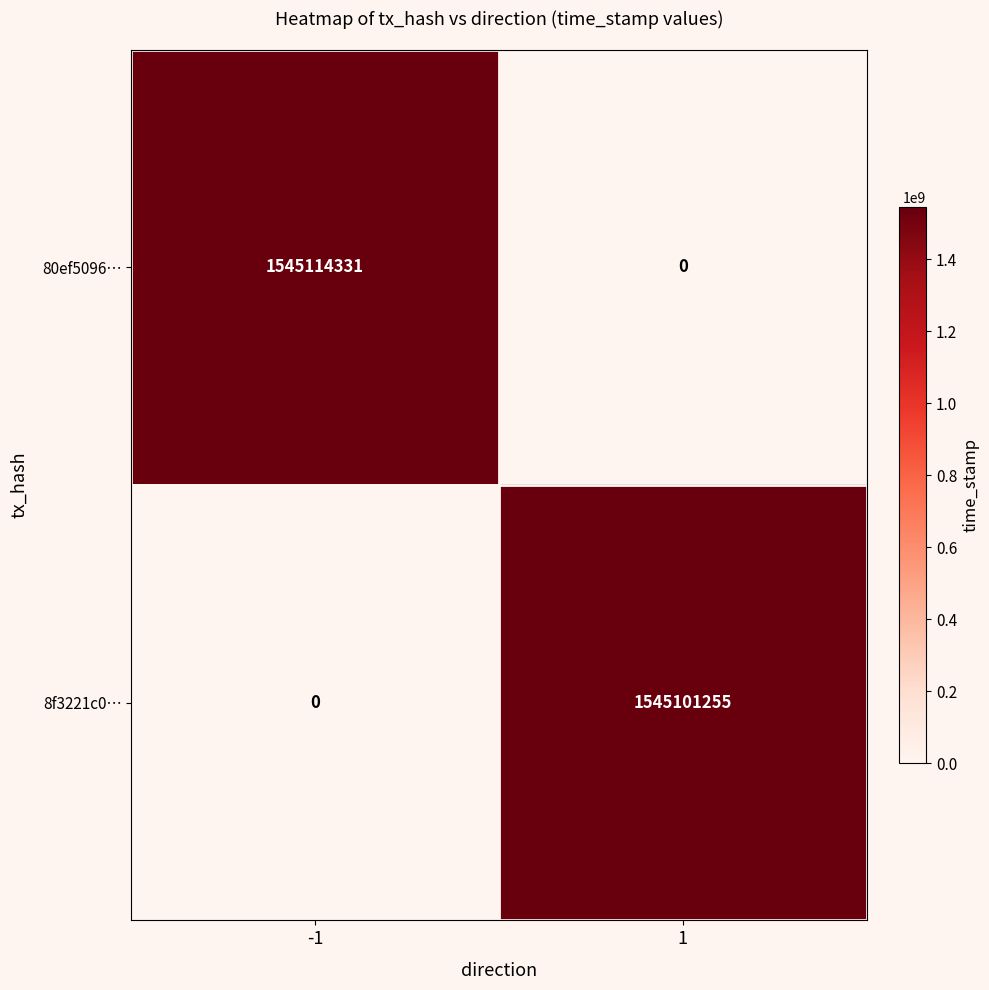

What is the difference between the maximum and minimum values in the 8f3221c0… series?

1545101255